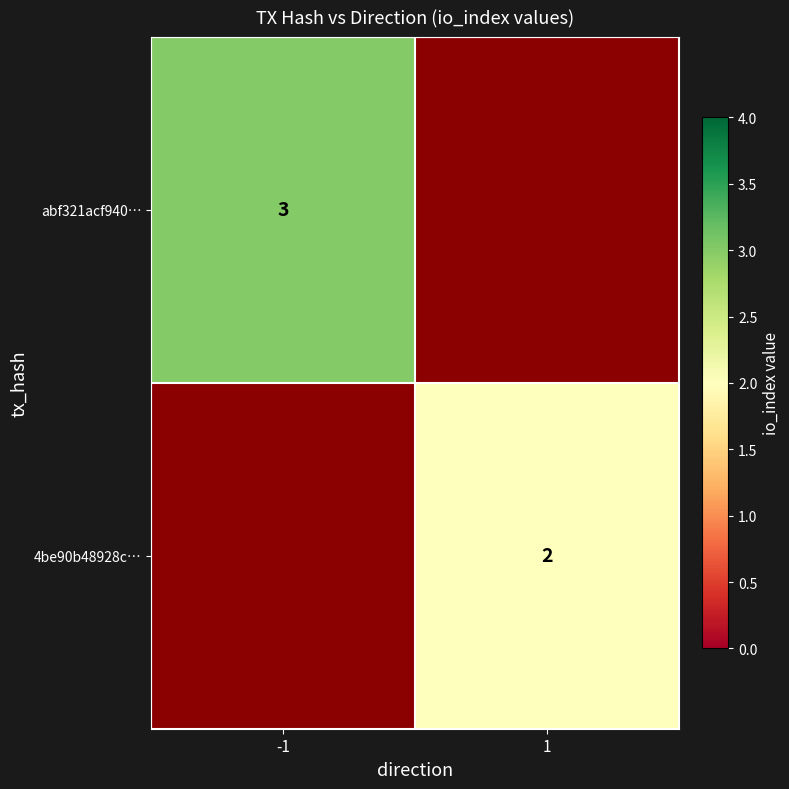

Is the value of 4be90b48928c… at 1 greater than the value of abf321acf940… at -1?

No